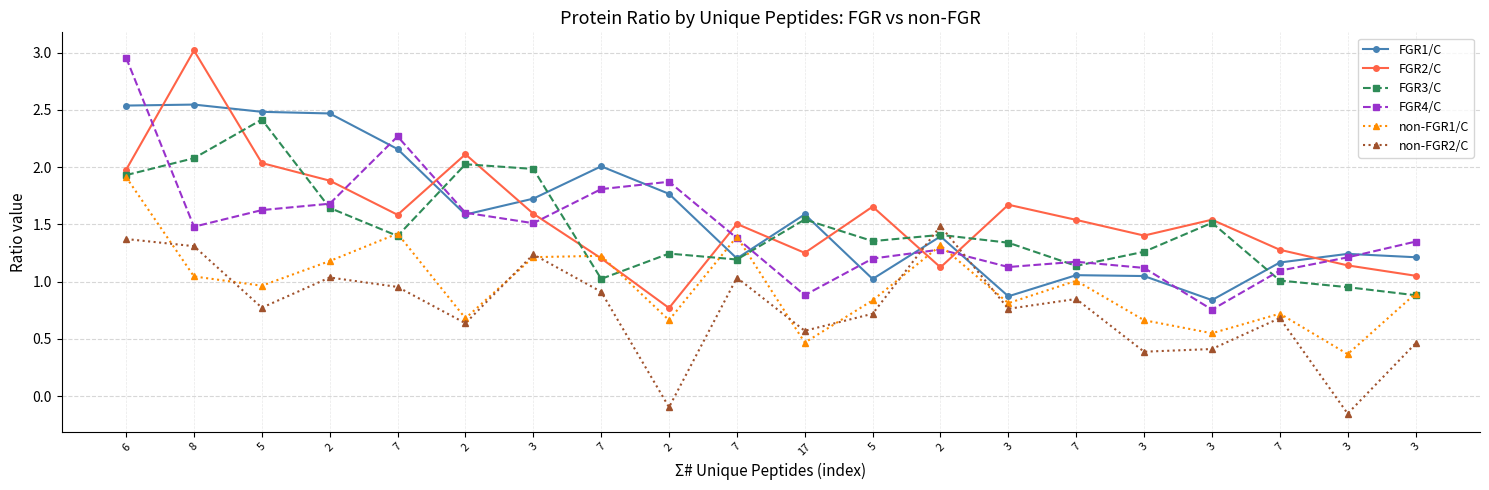

Is this an area chart (filled region under the line)?

No